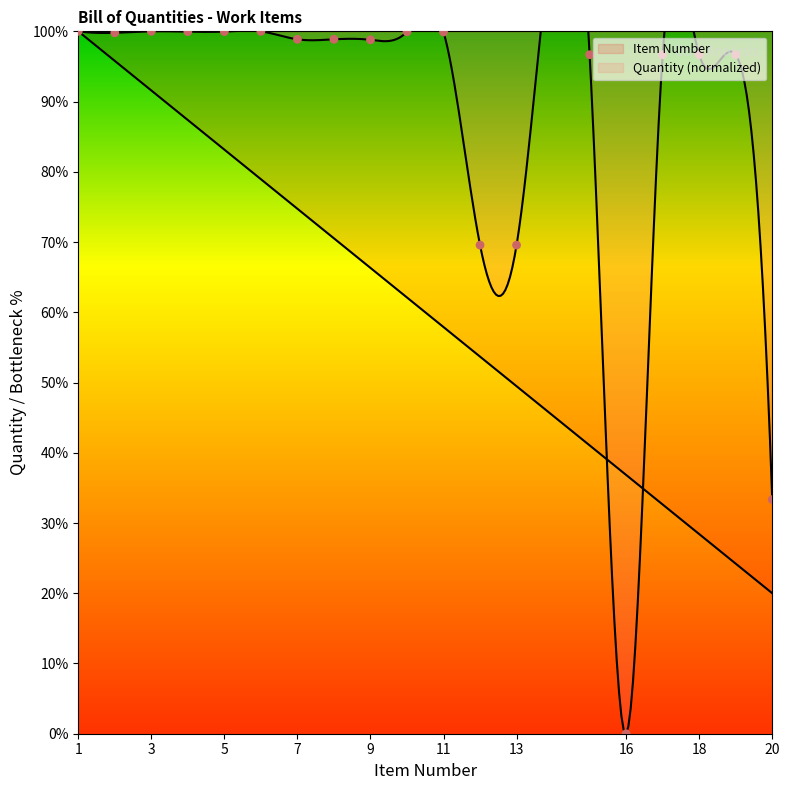

Approximately how many times larger is the value at 13 compared to 17?

0.7